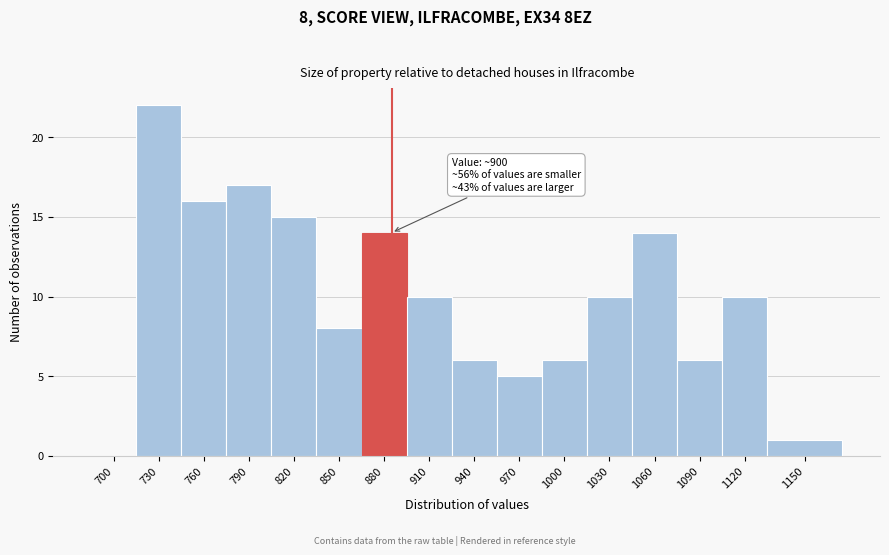

Reading right to left, transcribe all the data shown in this chart.

1150=1	1120=10	1090=6	1060=14	1030=10	1000=6	970=5	940=6	910=10	880=14	850=8	820=15	790=17	760=16	730=22	700=0